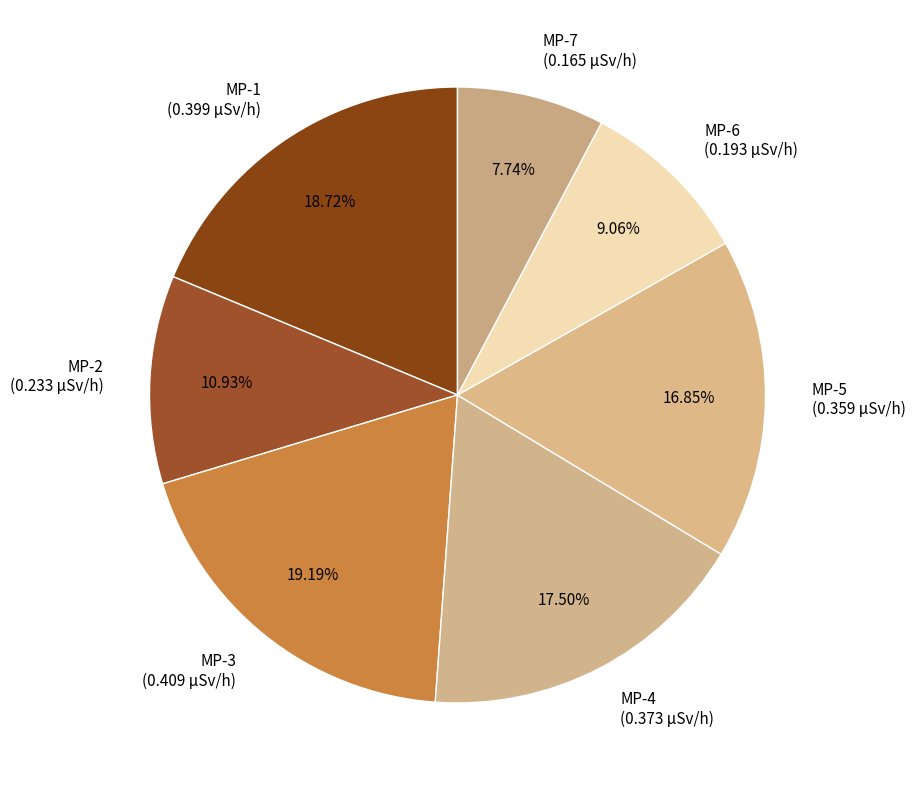

How many segments does this pie chart have?

7